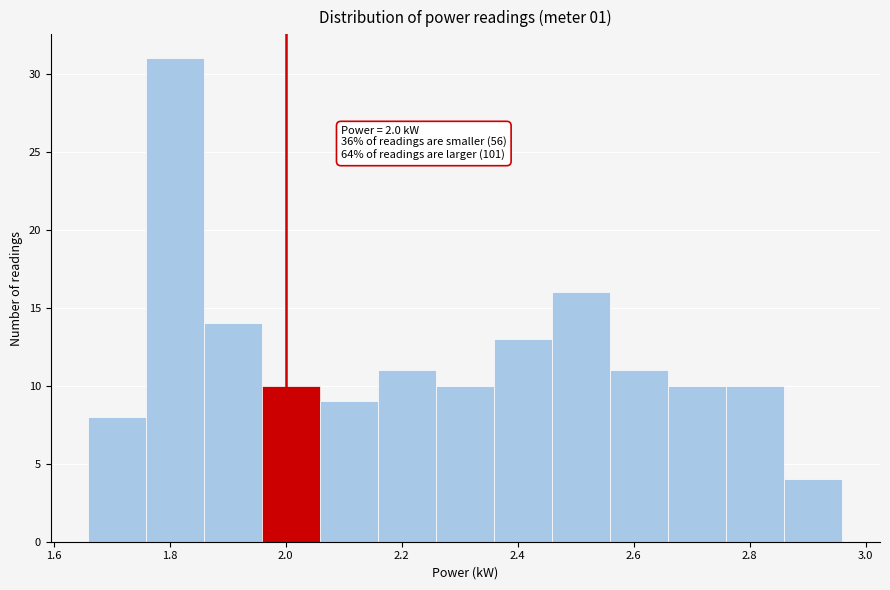

Which range on the x-axis has the tallest bar?

1.76 to 1.86